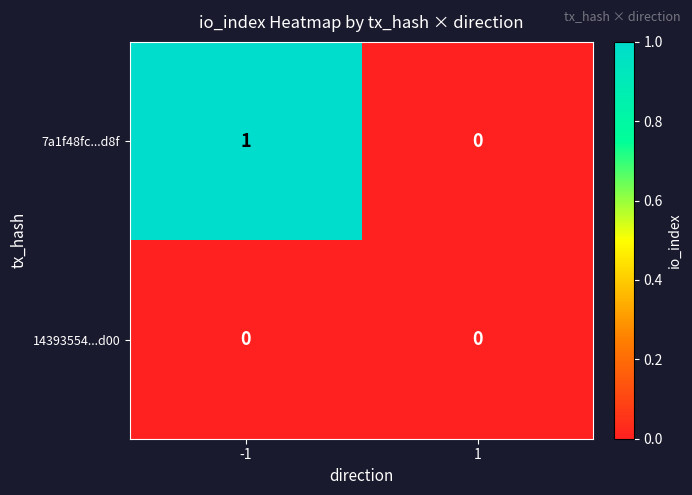

How many distinct data groups are displayed?

2